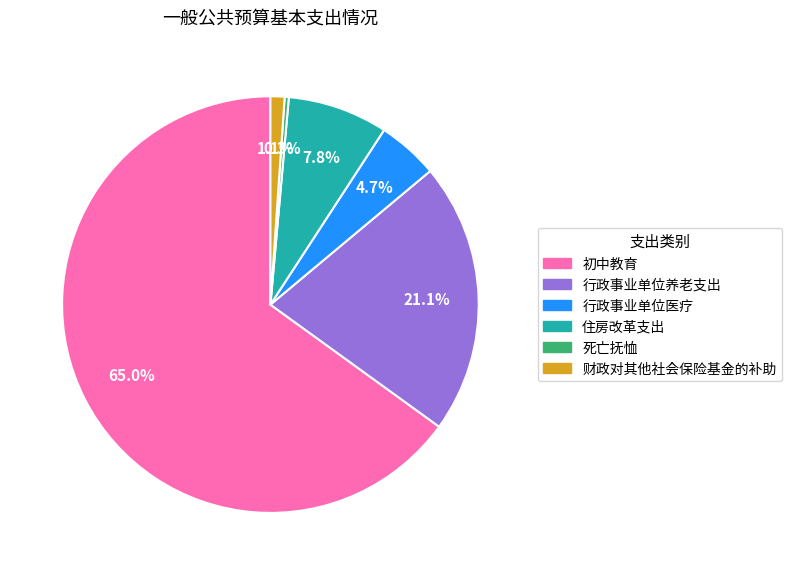

Is it true that 行政事业单位养老支出 is 12% of the pie?

False